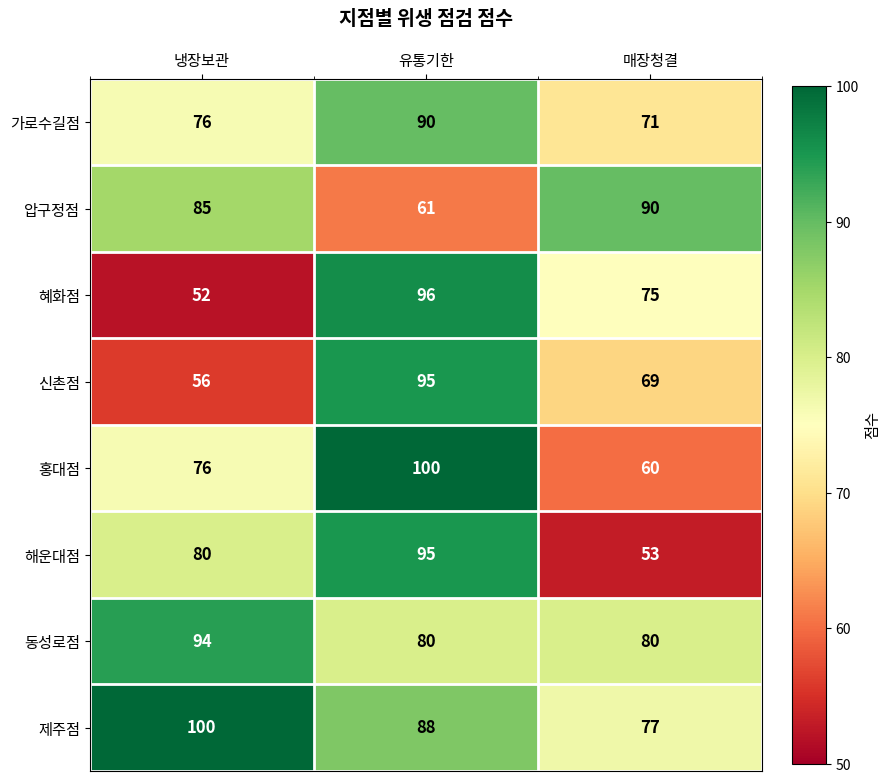

Count the 압구정점 values in the range 61 to 90.

3